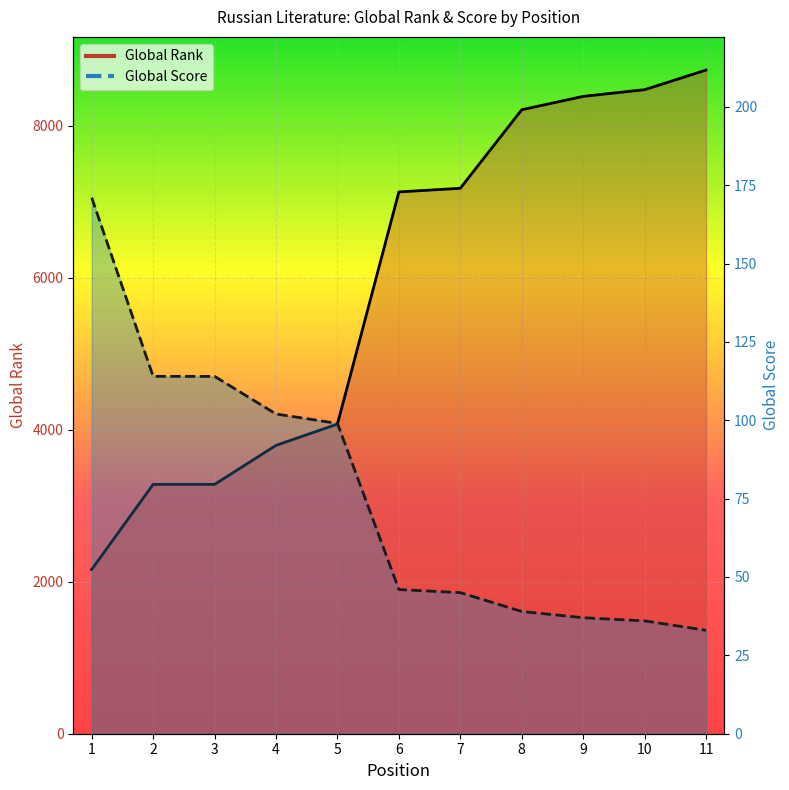

How many values in the Global Rank series are below 7127?

5